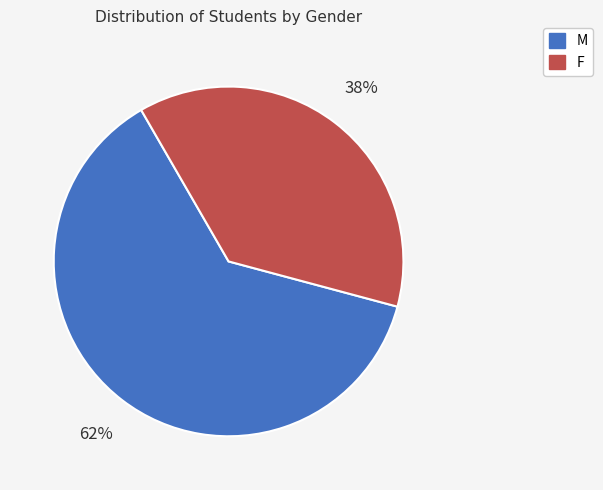

To the nearest percent, what is the average slice percentage?

50%